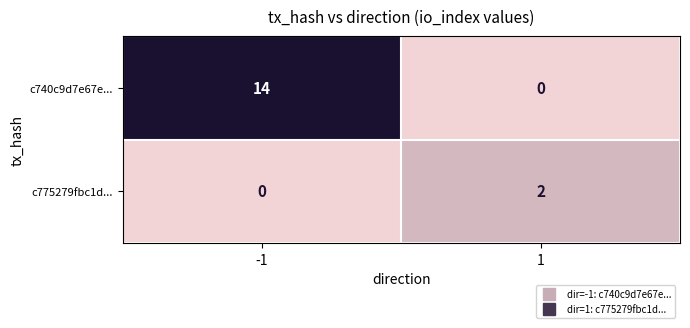

Which series has the largest total across all categories?

c740c9d7e67e...